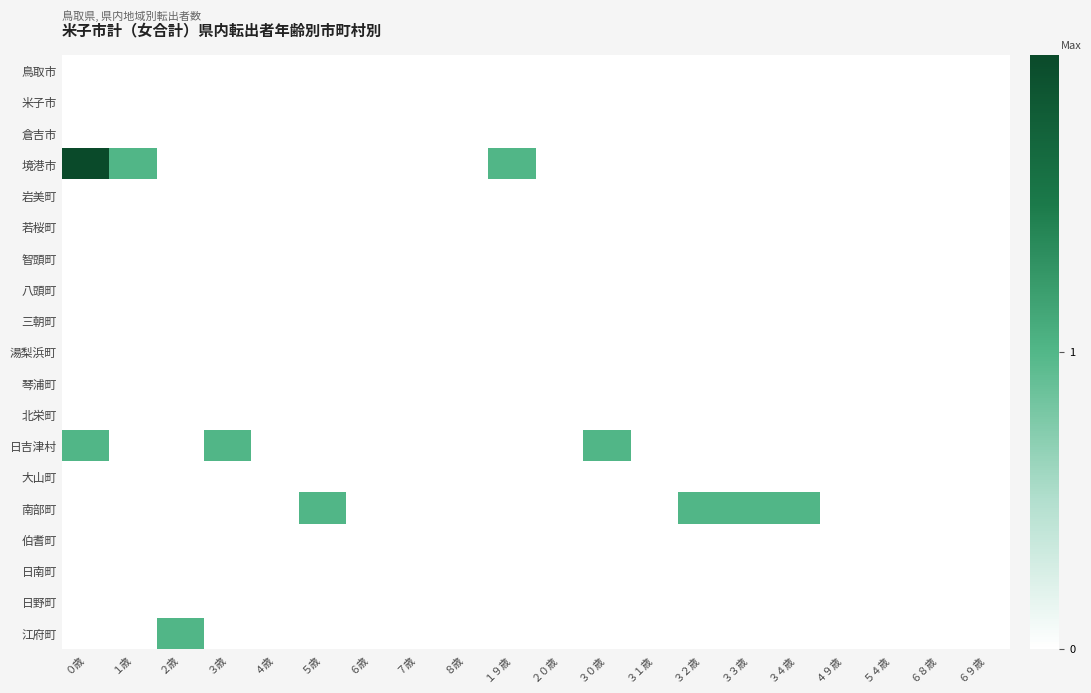

Reading left to right, transcribe all the data shown in this chart.

鳥取市: ０歳=0	１歳=0	２歳=0	３歳=0	４歳=0	５歳=0	６歳=0	７歳=0	８歳=0	１９歳=0	２０歳=0	３０歳=0	３１歳=0	３２歳=0	３３歳=0	３４歳=0	４９歳=0	５４歳=0	６８歳=0	６９歳=0
米子市: ０歳=0	１歳=0	２歳=0	３歳=0	４歳=0	５歳=0	６歳=0	７歳=0	８歳=0	１９歳=0	２０歳=0	３０歳=0	３１歳=0	３２歳=0	３３歳=0	３４歳=0	４９歳=0	５４歳=0	６８歳=0	６９歳=0
倉吉市: ０歳=0	１歳=0	２歳=0	３歳=0	４歳=0	５歳=0	６歳=0	７歳=0	８歳=0	１９歳=0	２０歳=0	３０歳=0	３１歳=0	３２歳=0	３３歳=0	３４歳=0	４９歳=0	５４歳=0	６８歳=0	６９歳=0
境港市: ０歳=2	１歳=1	２歳=0	３歳=0	４歳=0	５歳=0	６歳=0	７歳=0	８歳=0	１９歳=1	２０歳=0	３０歳=0	３１歳=0	３２歳=0	３３歳=0	３４歳=0	４９歳=0	５４歳=0	６８歳=0	６９歳=0
岩美町: ０歳=0	１歳=0	２歳=0	３歳=0	４歳=0	５歳=0	６歳=0	７歳=0	８歳=0	１９歳=0	２０歳=0	３０歳=0	３１歳=0	３２歳=0	３３歳=0	３４歳=0	４９歳=0	５４歳=0	６８歳=0	６９歳=0
若桜町: ０歳=0	１歳=0	２歳=0	３歳=0	４歳=0	５歳=0	６歳=0	７歳=0	８歳=0	１９歳=0	２０歳=0	３０歳=0	３１歳=0	３２歳=0	３３歳=0	３４歳=0	４９歳=0	５４歳=0	６８歳=0	６９歳=0
智頭町: ０歳=0	１歳=0	２歳=0	３歳=0	４歳=0	５歳=0	６歳=0	７歳=0	８歳=0	１９歳=0	２０歳=0	３０歳=0	３１歳=0	３２歳=0	３３歳=0	３４歳=0	４９歳=0	５４歳=0	６８歳=0	６９歳=0
八頭町: ０歳=0	１歳=0	２歳=0	３歳=0	４歳=0	５歳=0	６歳=0	７歳=0	８歳=0	１９歳=0	２０歳=0	３０歳=0	３１歳=0	３２歳=0	３３歳=0	３４歳=0	４９歳=0	５４歳=0	６８歳=0	６９歳=0
三朝町: ０歳=0	１歳=0	２歳=0	３歳=0	４歳=0	５歳=0	６歳=0	７歳=0	８歳=0	１９歳=0	２０歳=0	３０歳=0	３１歳=0	３２歳=0	３３歳=0	３４歳=0	４９歳=0	５４歳=0	６８歳=0	６９歳=0
湯梨浜町: ０歳=0	１歳=0	２歳=0	３歳=0	４歳=0	５歳=0	６歳=0	７歳=0	８歳=0	１９歳=0	２０歳=0	３０歳=0	３１歳=0	３２歳=0	３３歳=0	３４歳=0	４９歳=0	５４歳=0	６８歳=0	６９歳=0
琴浦町: ０歳=0	１歳=0	２歳=0	３歳=0	４歳=0	５歳=0	６歳=0	７歳=0	８歳=0	１９歳=0	２０歳=0	３０歳=0	３１歳=0	３２歳=0	３３歳=0	３４歳=0	４９歳=0	５４歳=0	６８歳=0	６９歳=0
北栄町: ０歳=0	１歳=0	２歳=0	３歳=0	４歳=0	５歳=0	６歳=0	７歳=0	８歳=0	１９歳=0	２０歳=0	３０歳=0	３１歳=0	３２歳=0	３３歳=0	３４歳=0	４９歳=0	５４歳=0	６８歳=0	６９歳=0
日吉津村: ０歳=1	１歳=0	２歳=0	３歳=1	４歳=0	５歳=0	６歳=0	７歳=0	８歳=0	１９歳=0	２０歳=0	３０歳=1	３１歳=0	３２歳=0	３３歳=0	３４歳=0	４９歳=0	５４歳=0	６８歳=0	６９歳=0
大山町: ０歳=0	１歳=0	２歳=0	３歳=0	４歳=0	５歳=0	６歳=0	７歳=0	８歳=0	１９歳=0	２０歳=0	３０歳=0	３１歳=0	３２歳=0	３３歳=0	３４歳=0	４９歳=0	５４歳=0	６８歳=0	６９歳=0
南部町: ０歳=0	１歳=0	２歳=0	３歳=0	４歳=0	５歳=1	６歳=0	７歳=0	８歳=0	１９歳=0	２０歳=0	３０歳=0	３１歳=0	３２歳=1	３３歳=1	３４歳=1	４９歳=0	５４歳=0	６８歳=0	６９歳=0
伯耆町: ０歳=0	１歳=0	２歳=0	３歳=0	４歳=0	５歳=0	６歳=0	７歳=0	８歳=0	１９歳=0	２０歳=0	３０歳=0	３１歳=0	３２歳=0	３３歳=0	３４歳=0	４９歳=0	５４歳=0	６８歳=0	６９歳=0
日南町: ０歳=0	１歳=0	２歳=0	３歳=0	４歳=0	５歳=0	６歳=0	７歳=0	８歳=0	１９歳=0	２０歳=0	３０歳=0	３１歳=0	３２歳=0	３３歳=0	３４歳=0	４９歳=0	５４歳=0	６８歳=0	６９歳=0
日野町: ０歳=0	１歳=0	２歳=0	３歳=0	４歳=0	５歳=0	６歳=0	７歳=0	８歳=0	１９歳=0	２０歳=0	３０歳=0	３１歳=0	３２歳=0	３３歳=0	３４歳=0	４９歳=0	５４歳=0	６８歳=0	６９歳=0
江府町: ０歳=0	１歳=0	２歳=1	３歳=0	４歳=0	５歳=0	６歳=0	７歳=0	８歳=0	１９歳=0	２０歳=0	３０歳=0	３１歳=0	３２歳=0	３３歳=0	３４歳=0	４９歳=0	５４歳=0	６８歳=0	６９歳=0